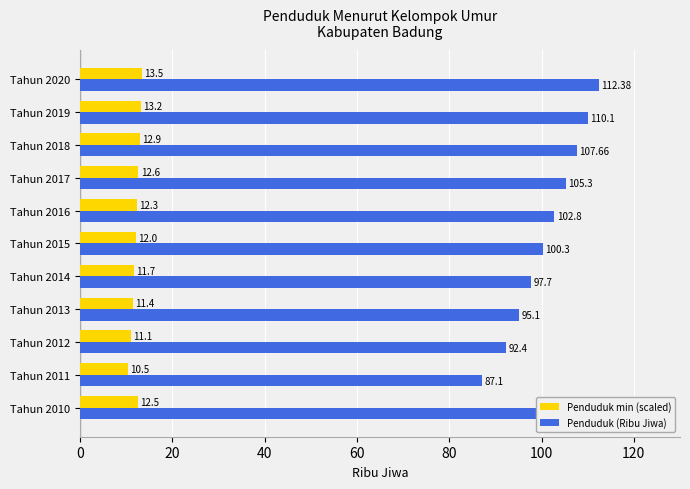

List the series in order of their peak value, lowest first.

Penduduk min (scaled), Penduduk (Ribu Jiwa)